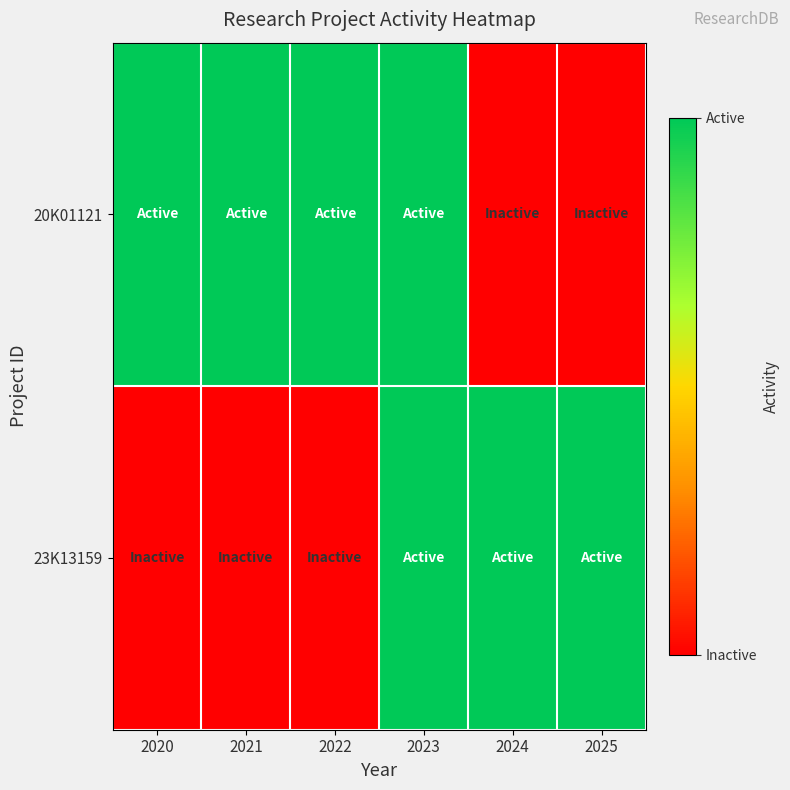

How many series are shown in this chart?

2